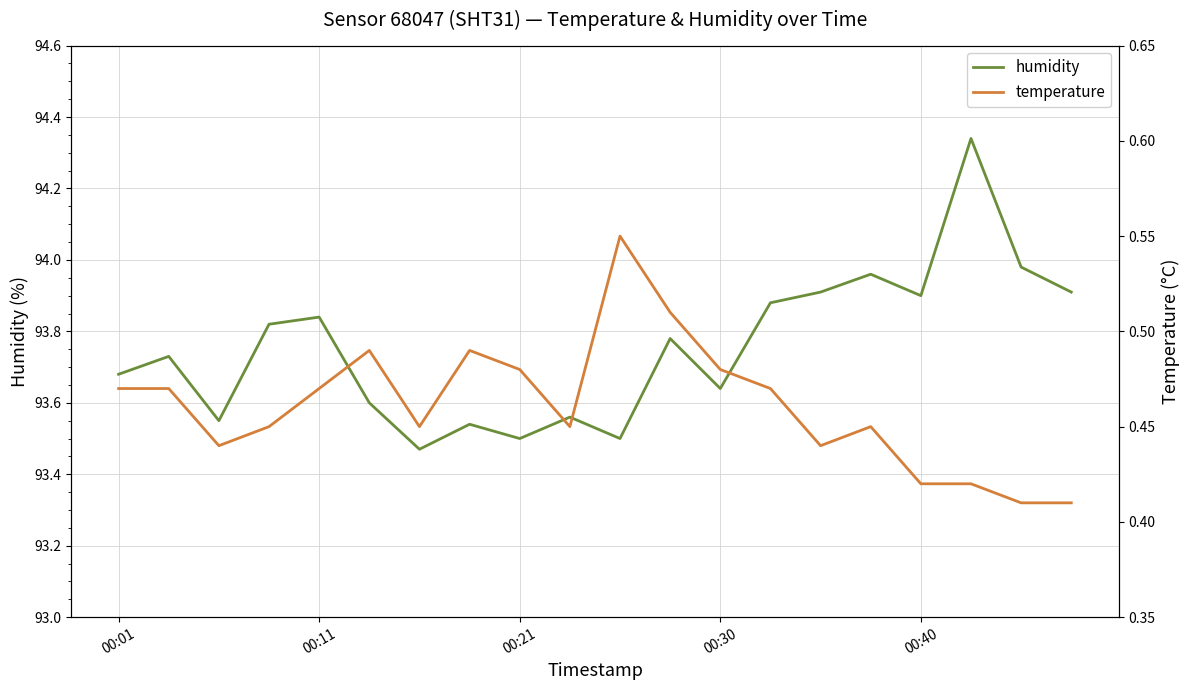

Is it true that humidity equals 93.5 at 00:21?

True